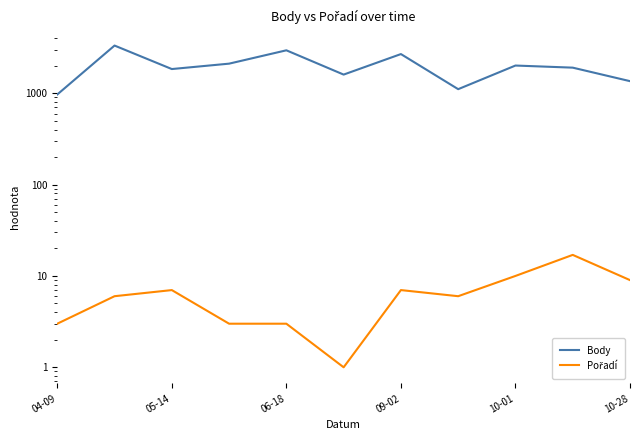

True or false: Pořadí and Body cross at least once.

False